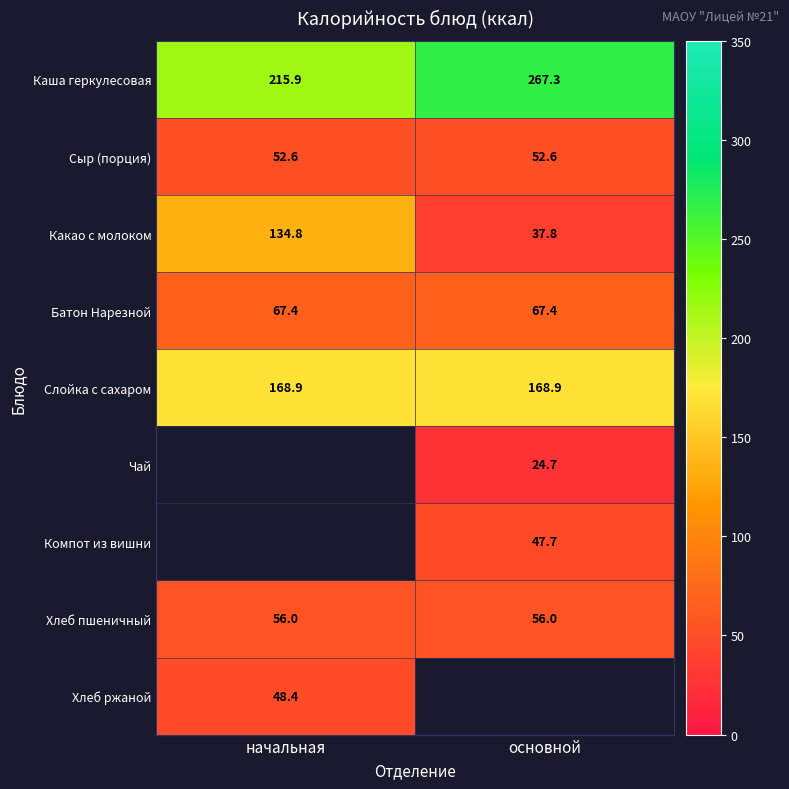

Read the Хлеб пшеничный value at основной.

56.0